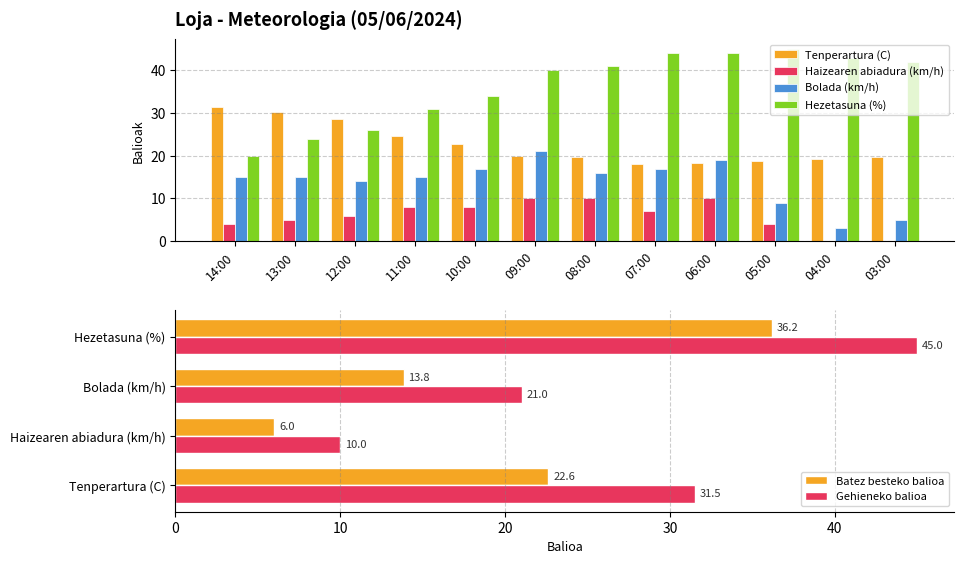

Which category has the highest value in the Tenperartura (C) series?

14:00